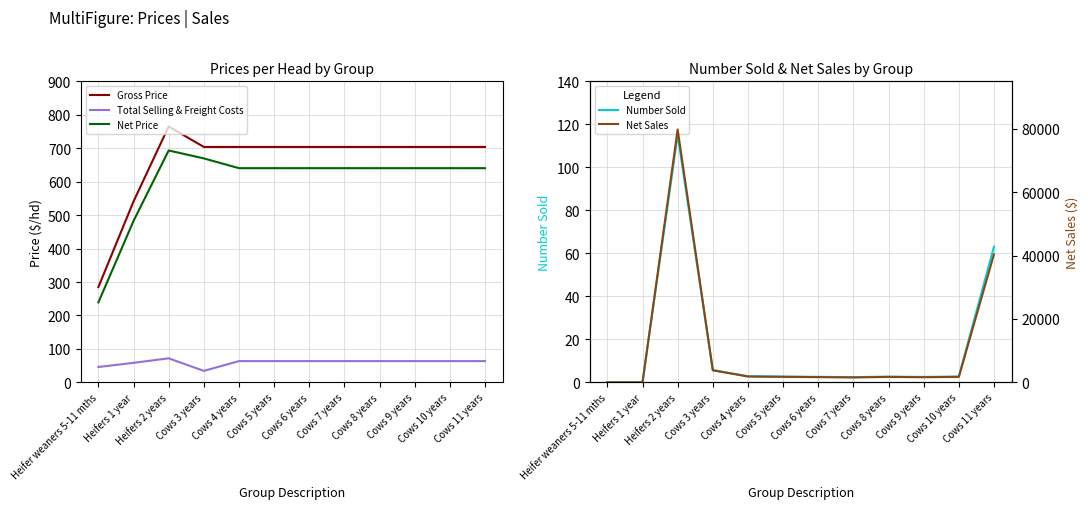

Which series changed the most between Heifer weaners 5-11 mths and Cows 8 years?

Net Sales